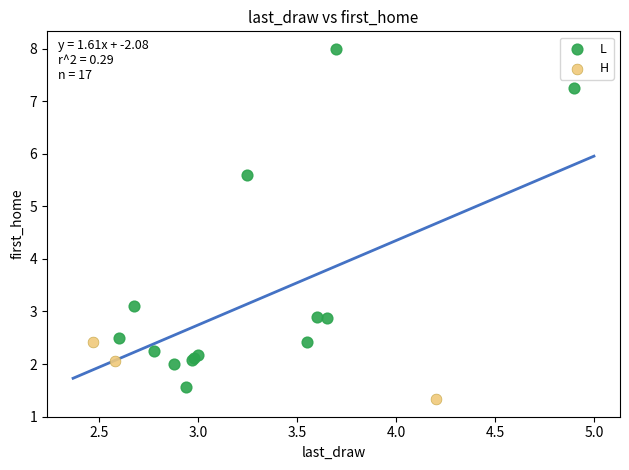

Which series has the largest Y range (max minus min)?

L